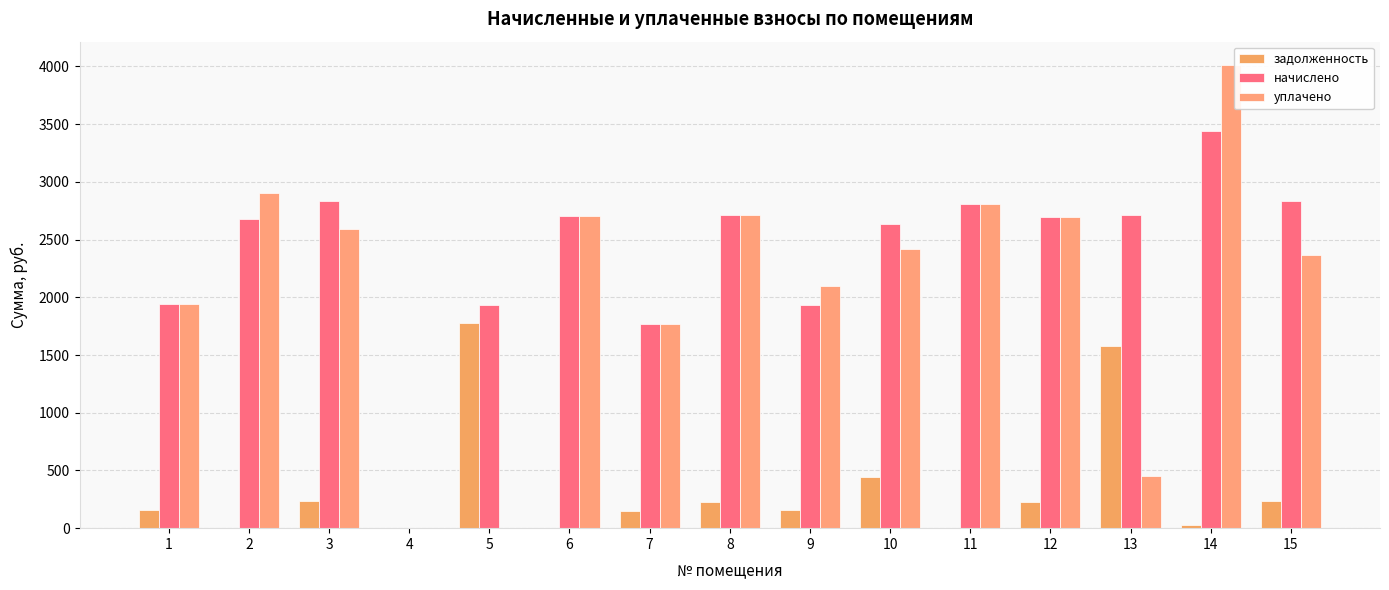

What is the sum of the уплачено values at 13 and 10?

2870.8